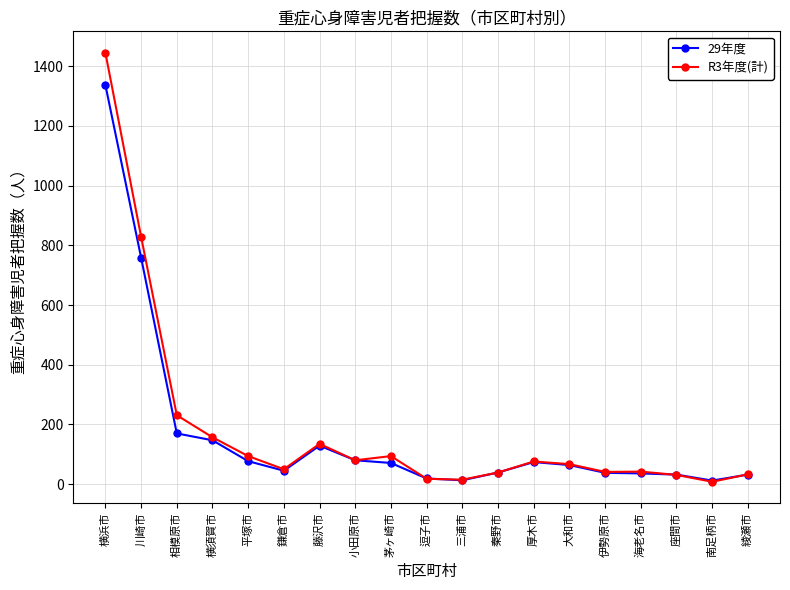

What is the maximum value for R3年度(計)?

1445